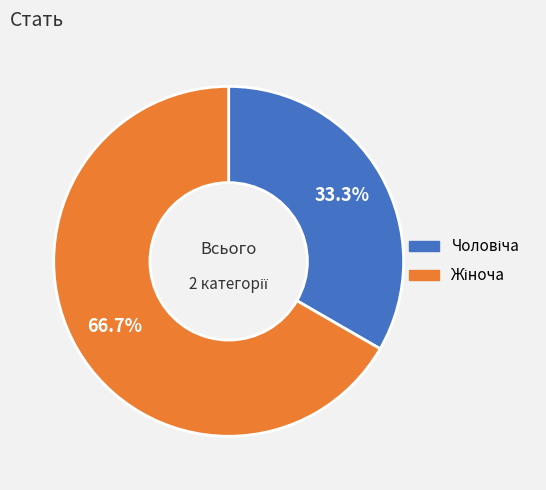

Is there a majority slice in this chart?

Yes